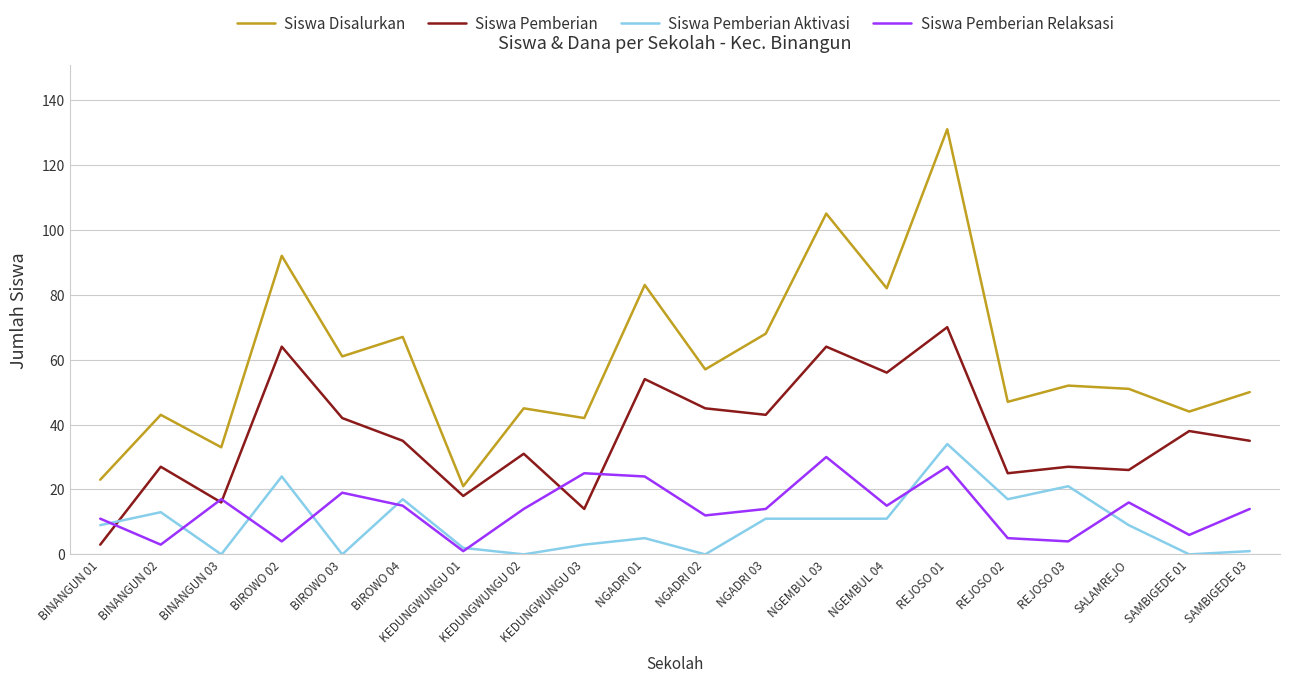

How many distinct data groups are displayed?

4